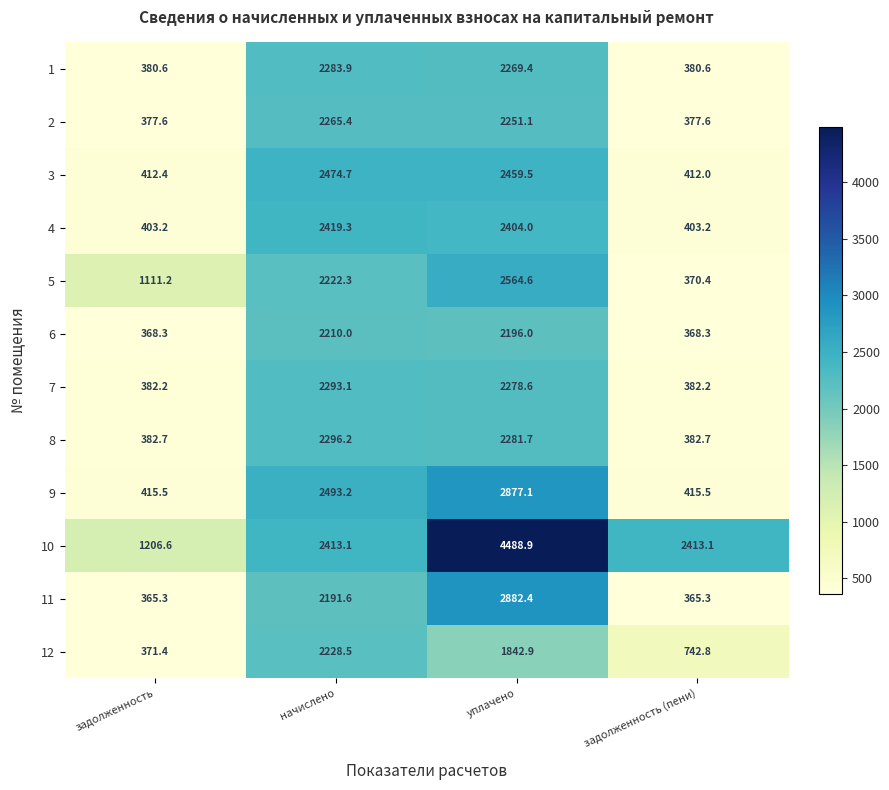

At which label is 5 closest to 1467?

задолженность